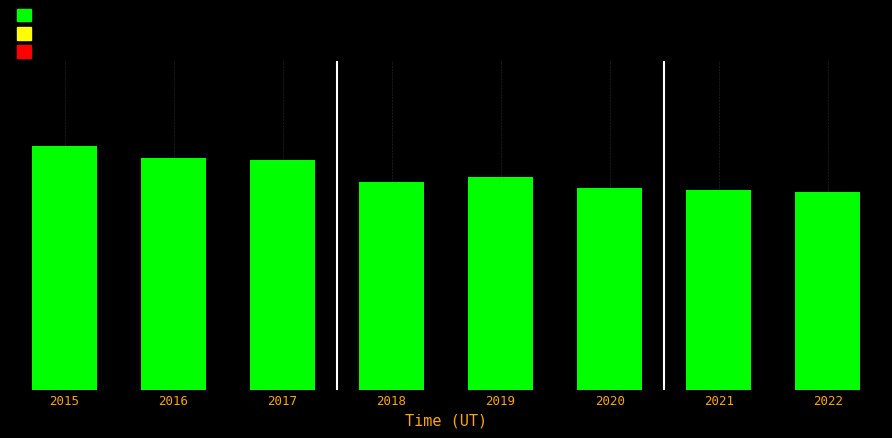

Are the bars horizontal?

No